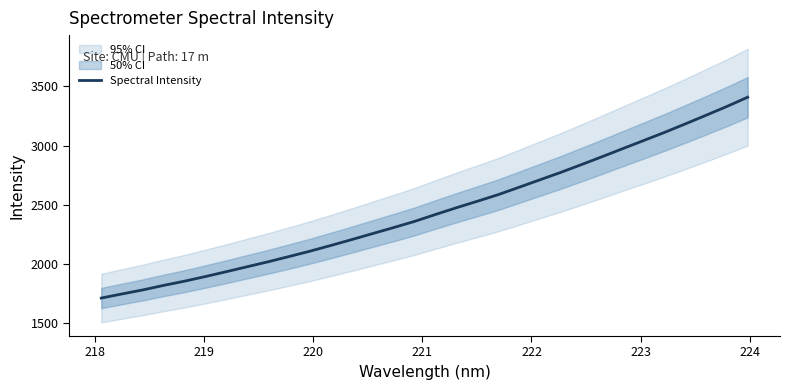

How many distinct data groups are displayed?

1